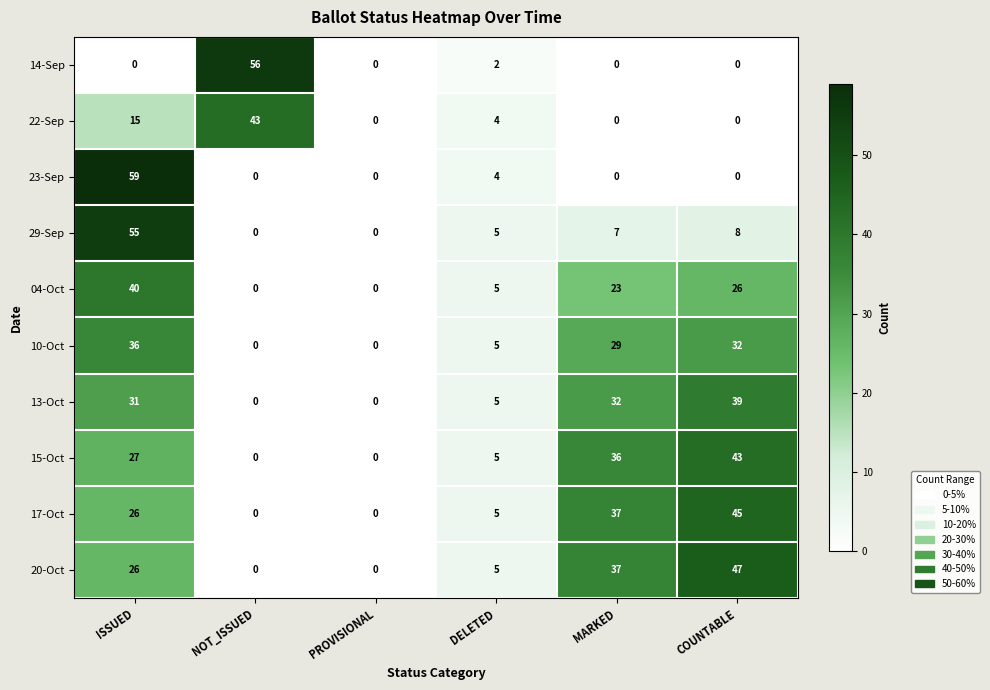

At which category does the chart reach its peak across all series?

ISSUED